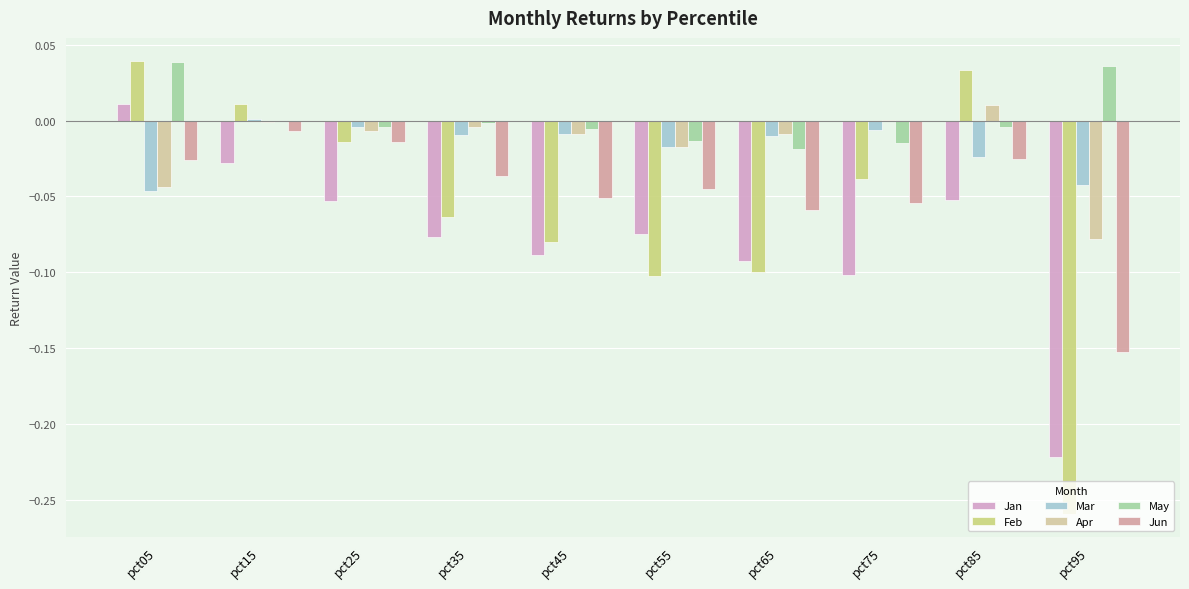

How many groups of bars are there?

10